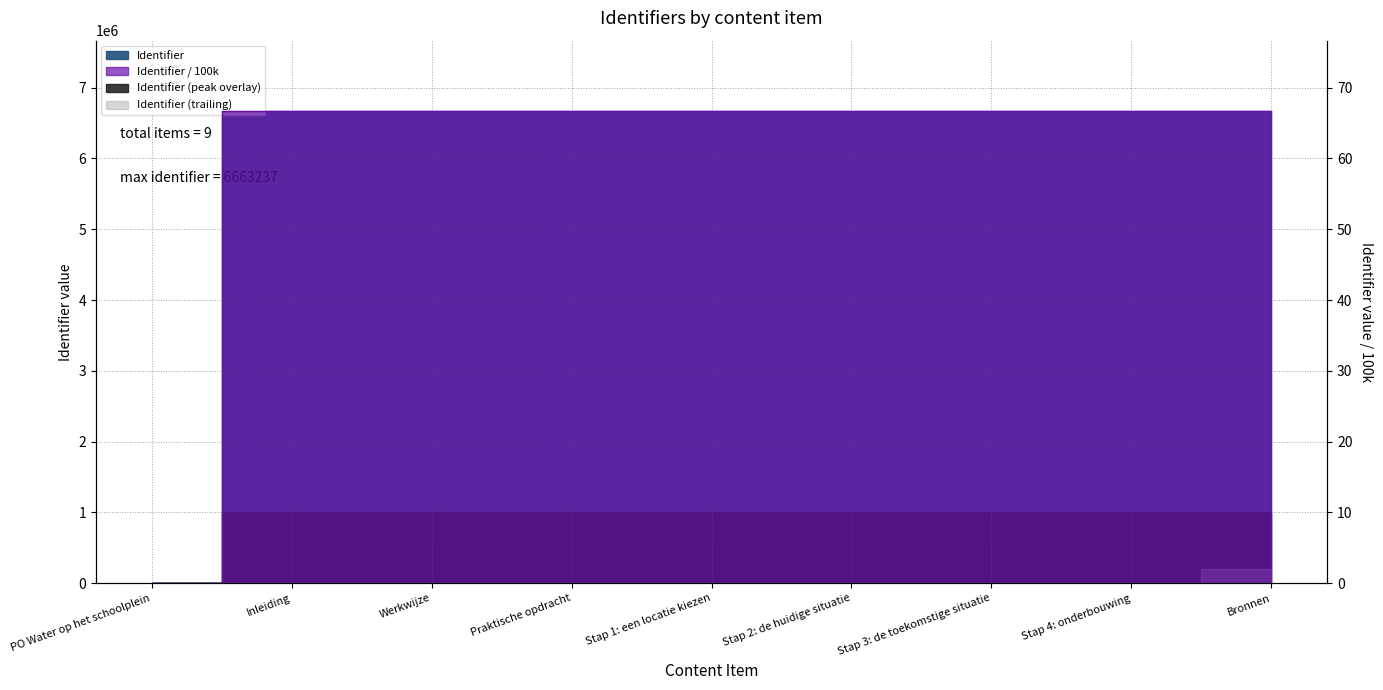

How many data points does each series have?

9